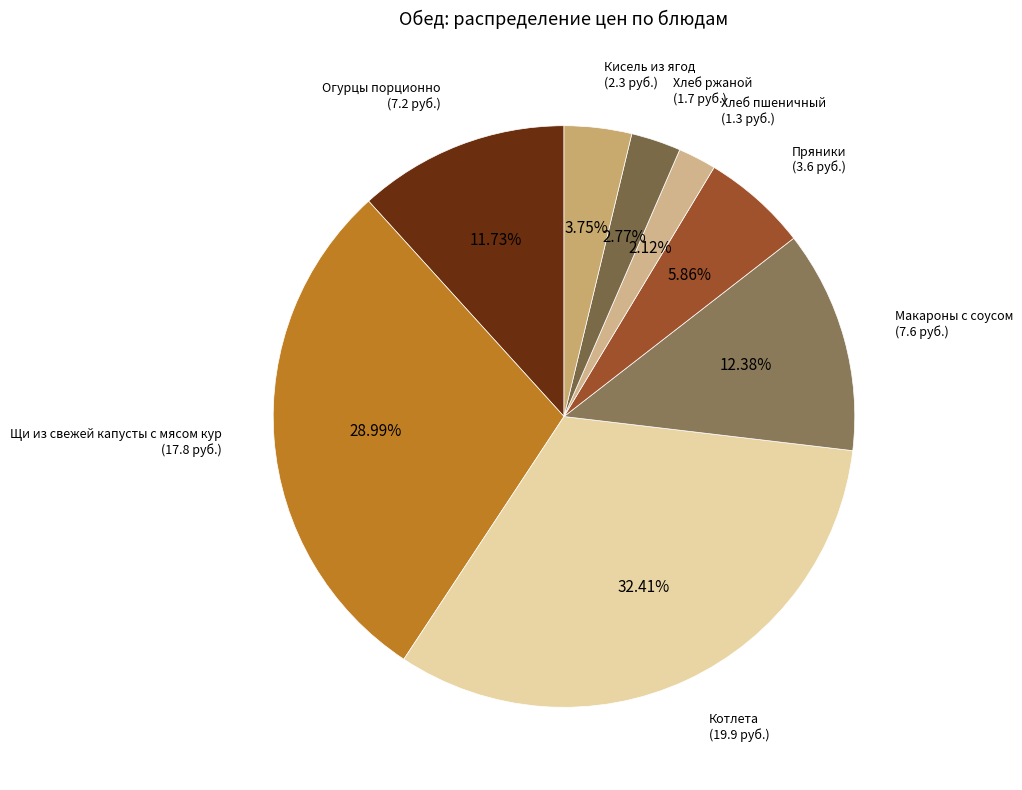

To the nearest percent, what is the difference between the largest and smallest slice percentages?

30%